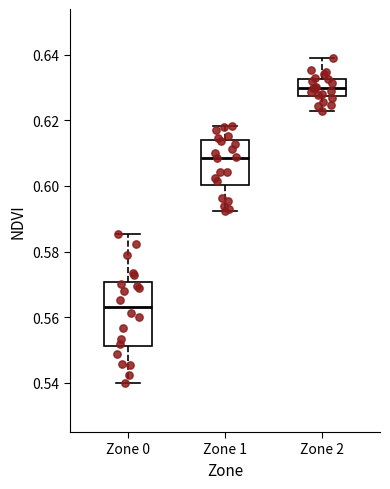

Reading left to right, transcribe this box plot: for each box, give where its median line is, the range the box spans, and where its two whiskers end, as read against the y-axis. The values are not printed on the chart, so give them approximately, as read against the axis.

Zone 0: median 0.564, box 0.552 to 0.570, whiskers 0.540 to 0.586
Zone 1: median 0.608, box 0.600 to 0.614, whiskers 0.592 to 0.618
Zone 2: median 0.630, box 0.628 to 0.632, whiskers 0.622 to 0.640